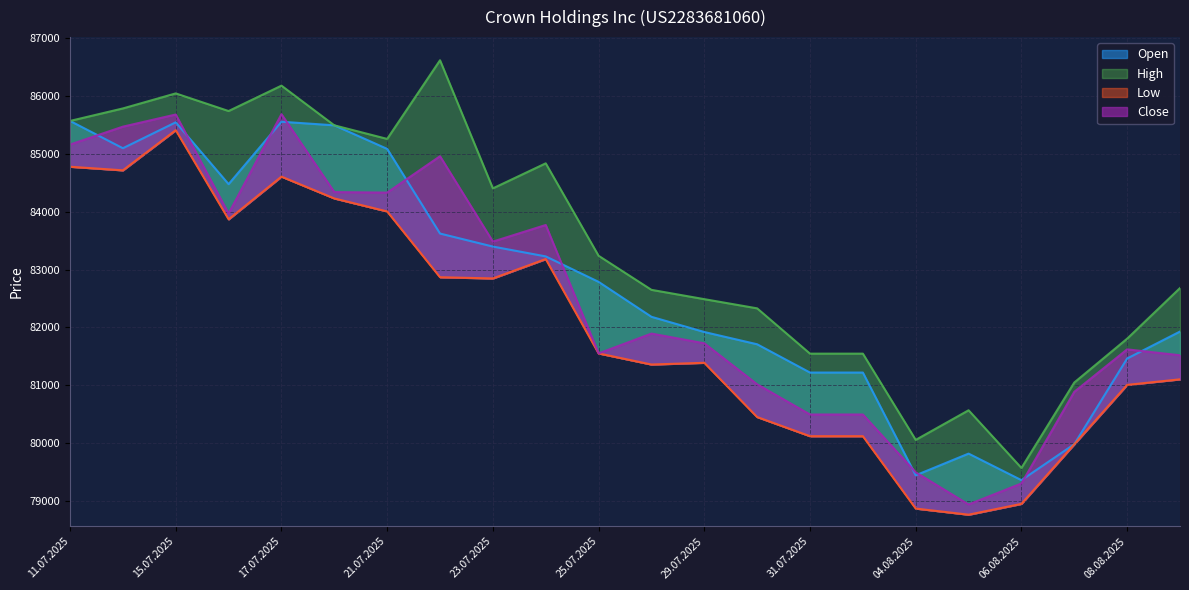

What is the label of the 8th point from the right?

31.07.2025